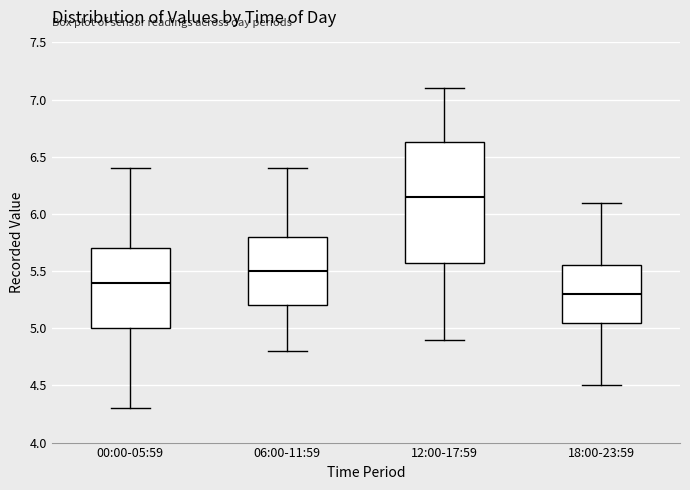

Reading left to right, transcribe this box plot: for each box, give where its median line is, the range the box spans, and where its two whiskers end, as read against the y-axis. The values are not printed on the chart, so give them approximately, as read against the axis.

00:00-05:59: median 5.40, box 5.00 to 5.70, whiskers 4.30 to 6.40
06:00-11:59: median 5.50, box 5.20 to 5.80, whiskers 4.80 to 6.40
12:00-17:59: median 6.15, box 5.60 to 6.65, whiskers 4.90 to 7.10
18:00-23:59: median 5.30, box 5.05 to 5.55, whiskers 4.50 to 6.10